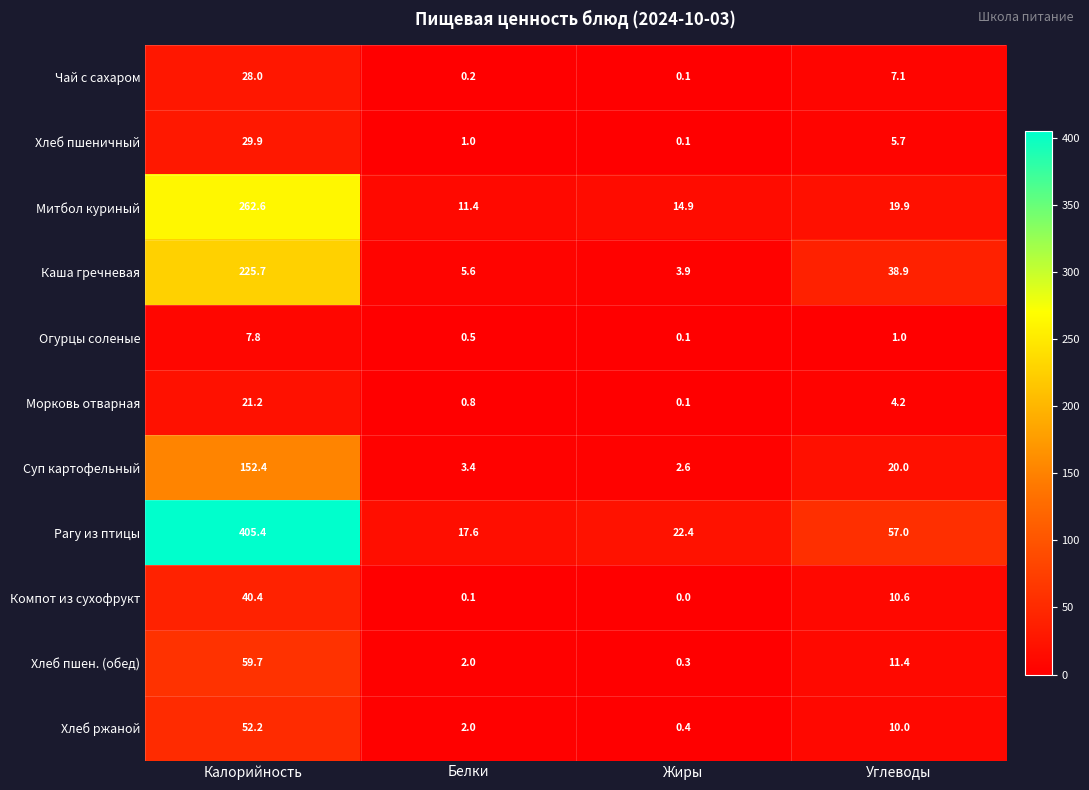

Count the number of data series in this chart.

11